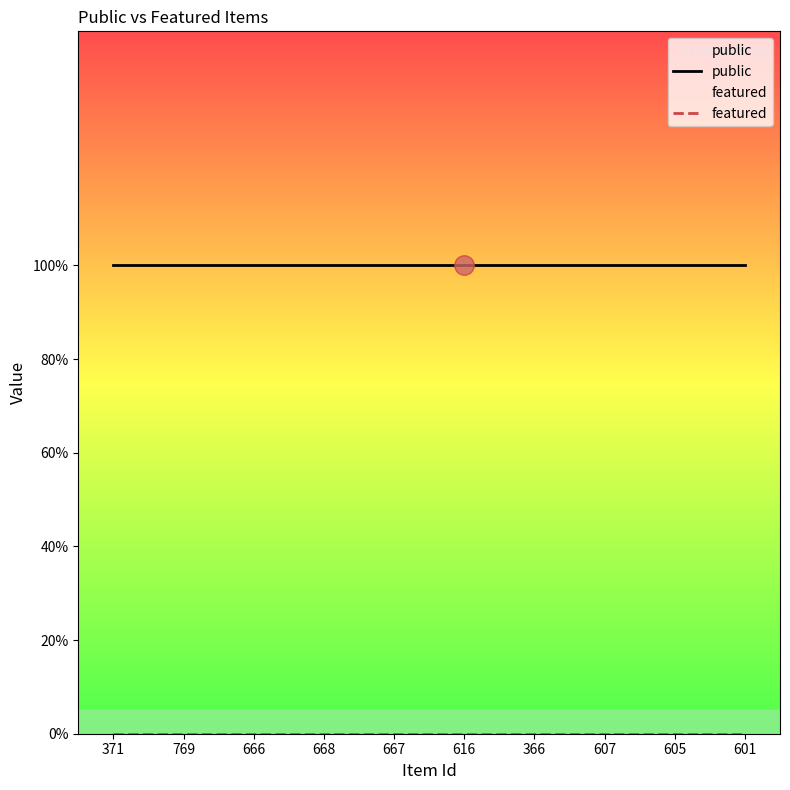

True or false: public and featured cross at least once.

False